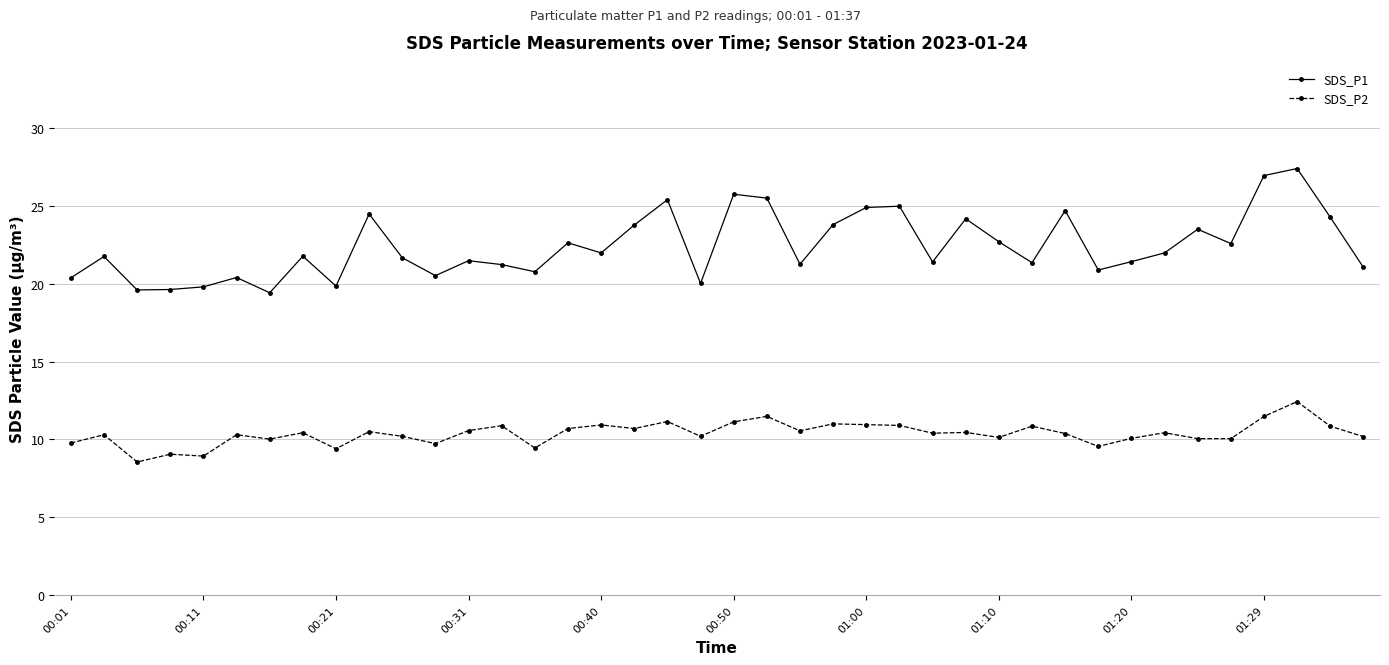

What is the average value of the SDS_P1 series?

22.4